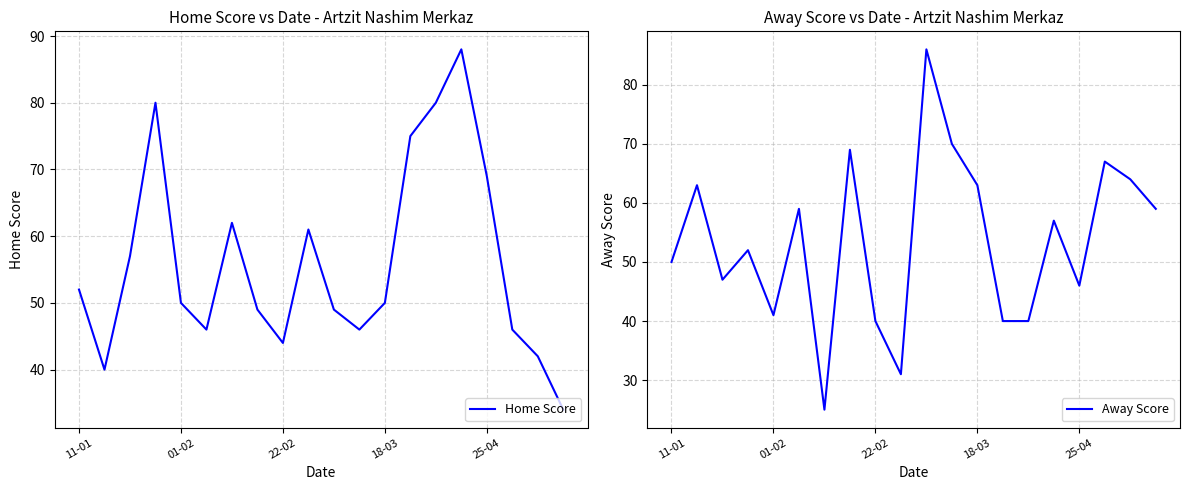

What is the lowest value of the Home Score series?

34